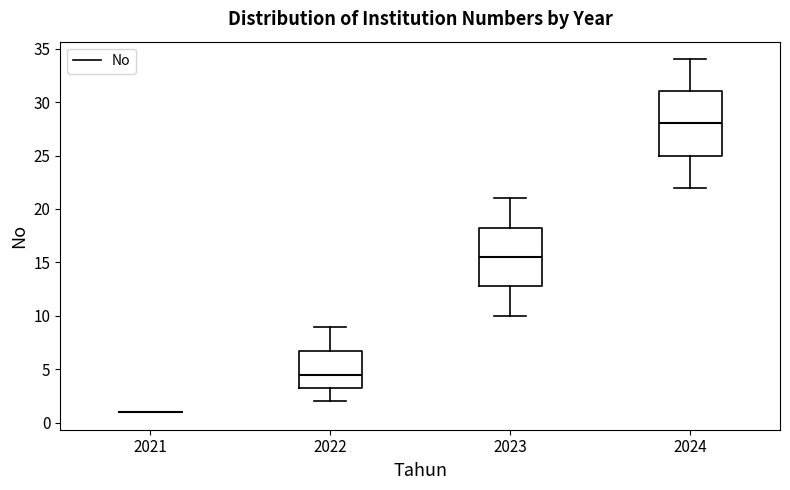

Comparing the boxes themselves (not the whiskers), which one is the tallest?

2024